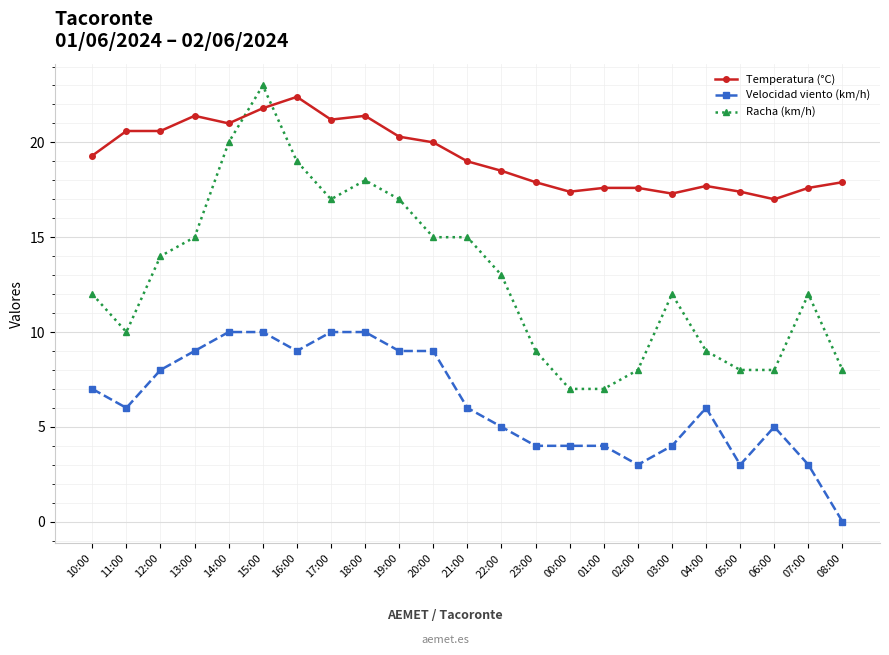

How many intersections are there between Temperatura (°C) and Racha (km/h)?

2